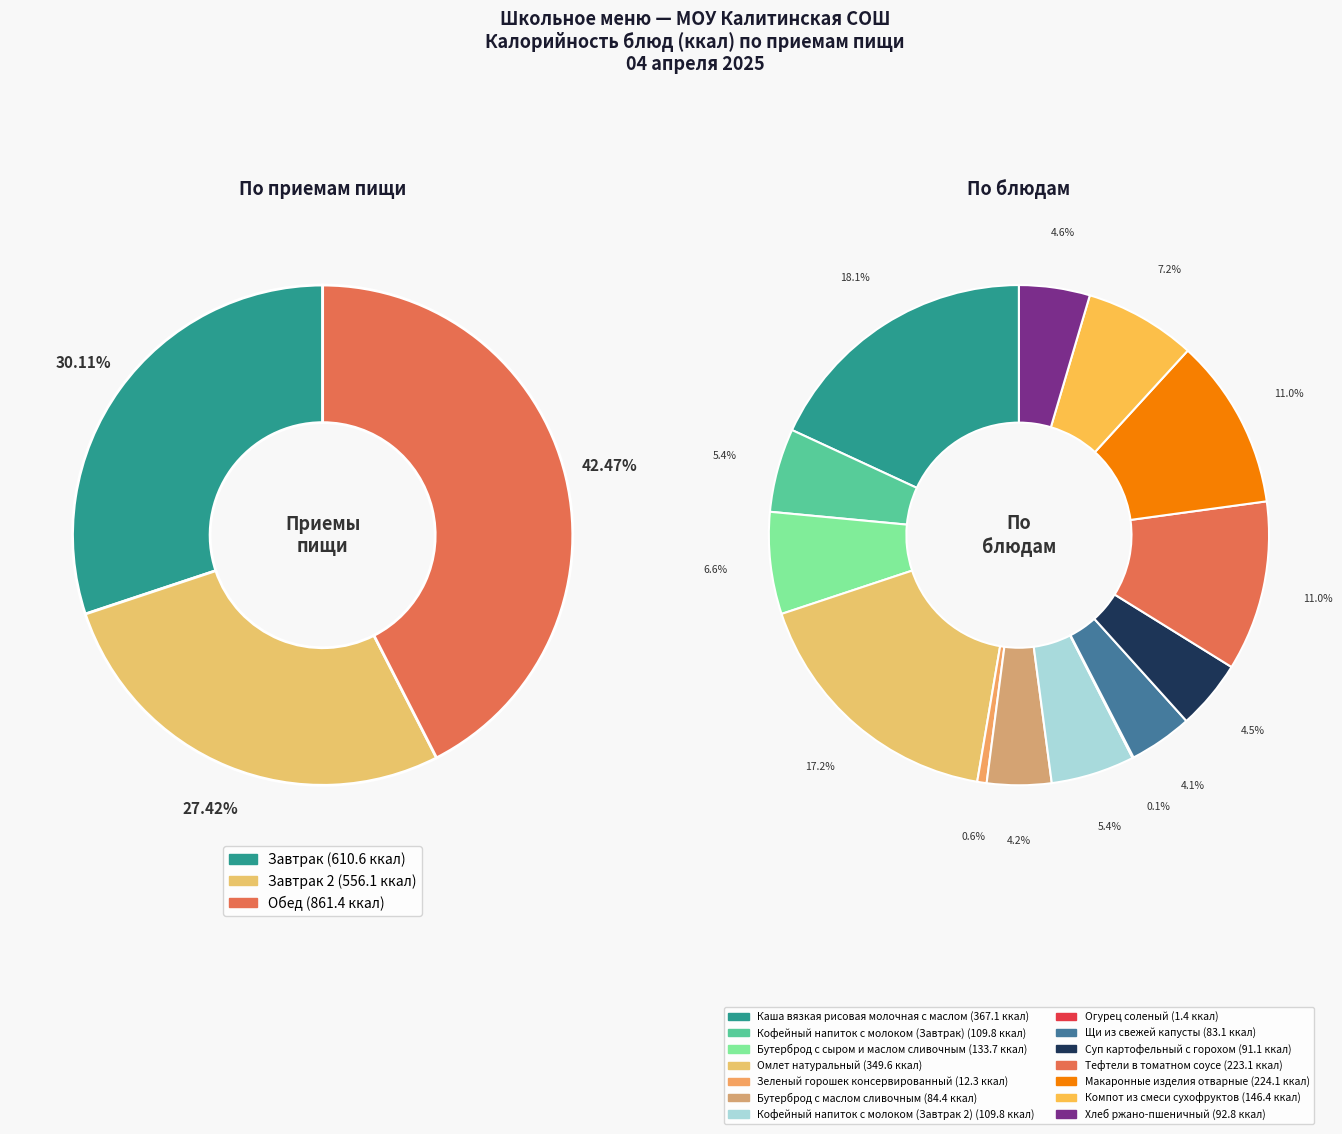

Does any single category account for the majority?

No